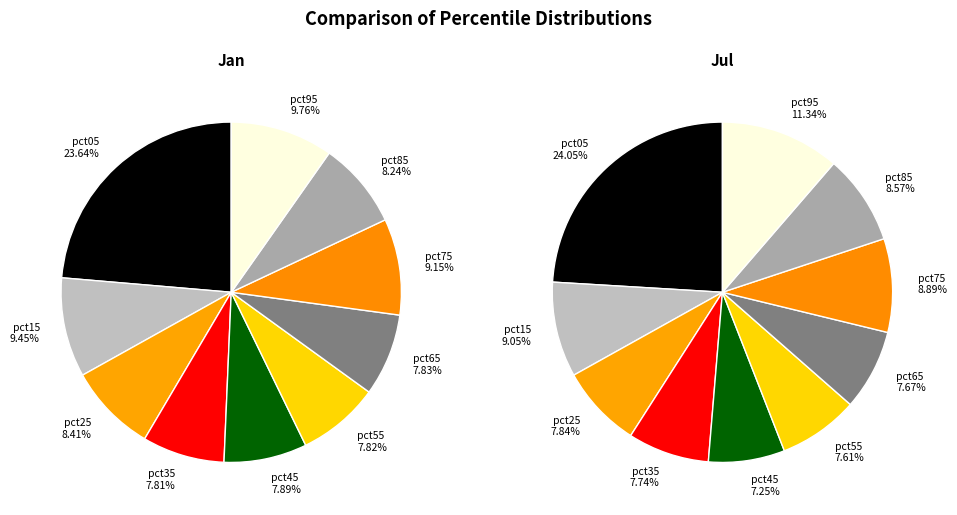

To the nearest percent, what is the difference between the 5 and jan_values slice percentages?

16%